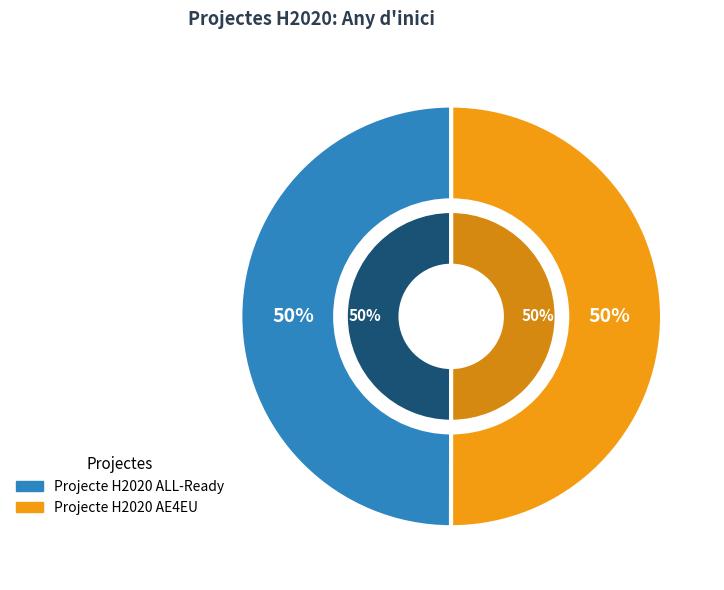

How many slices are in this pie chart?

2